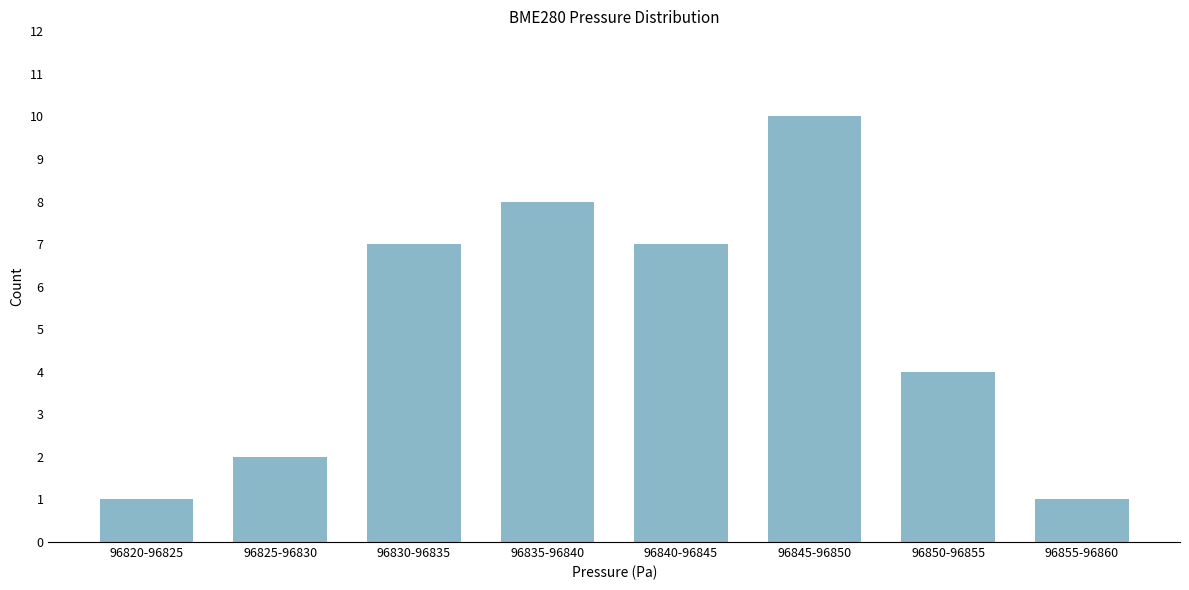

Reading left to right, list all the values displayed in this chart.

96820-96825=1	96825-96830=2	96830-96835=7	96835-96840=8	96840-96845=7	96845-96850=10	96850-96855=4	96855-96860=1